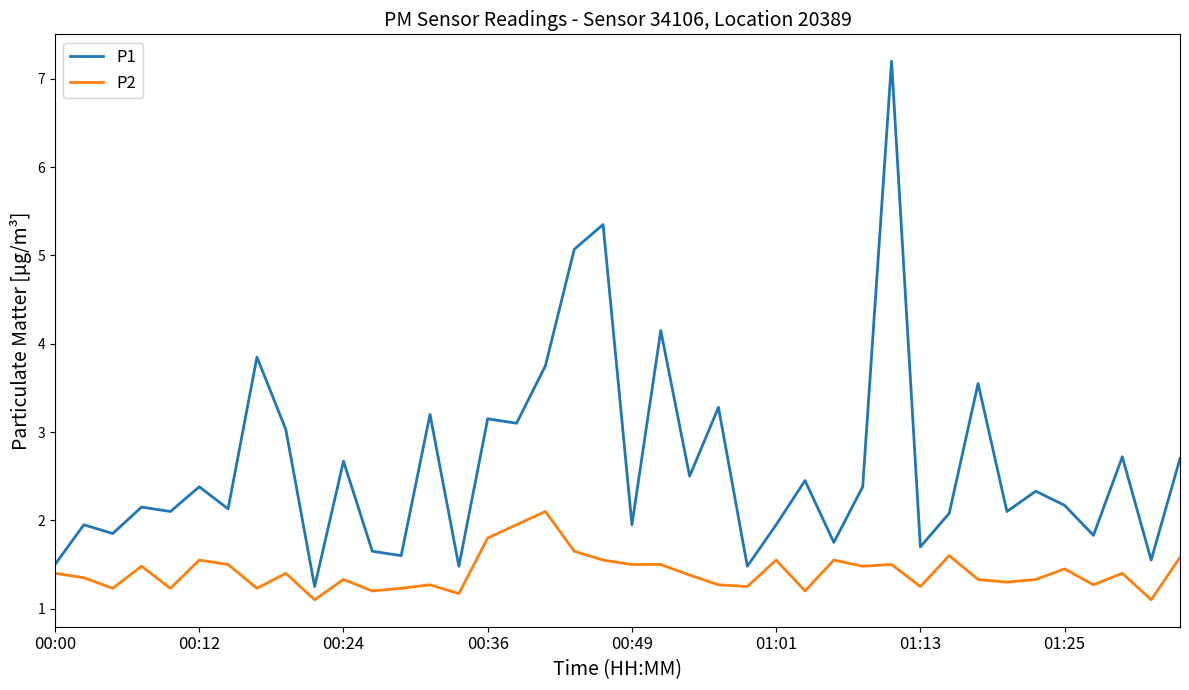

True or false: P1 and P2 cross at least once.

False